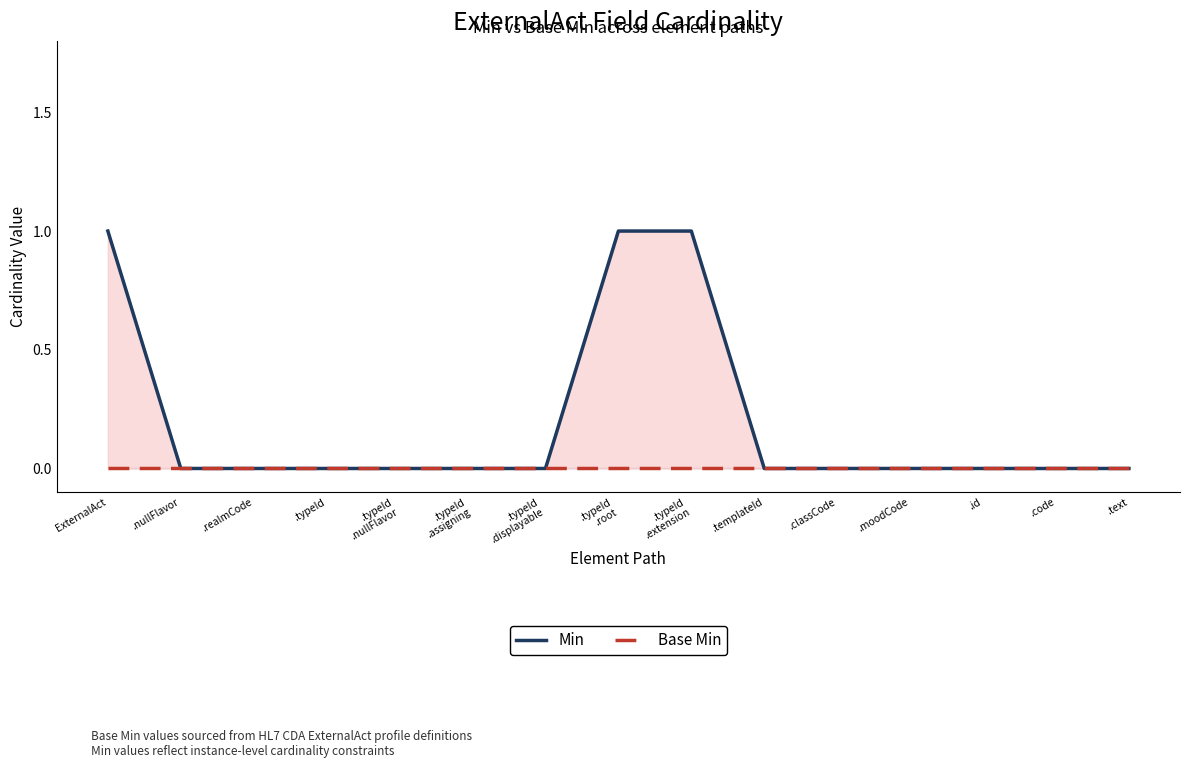

Which has a higher value, .typeId or .id?

.typeId